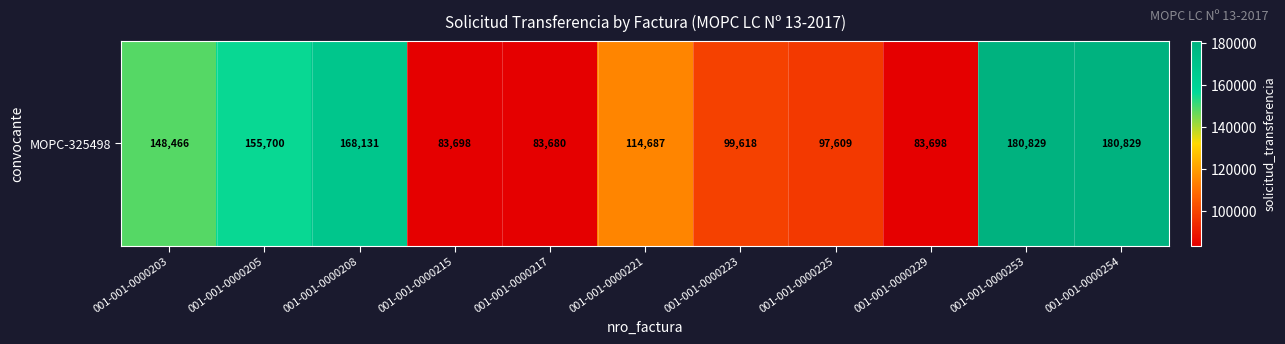

Between 001-001-0000205 and 001-001-0000223, which is larger?

001-001-0000205